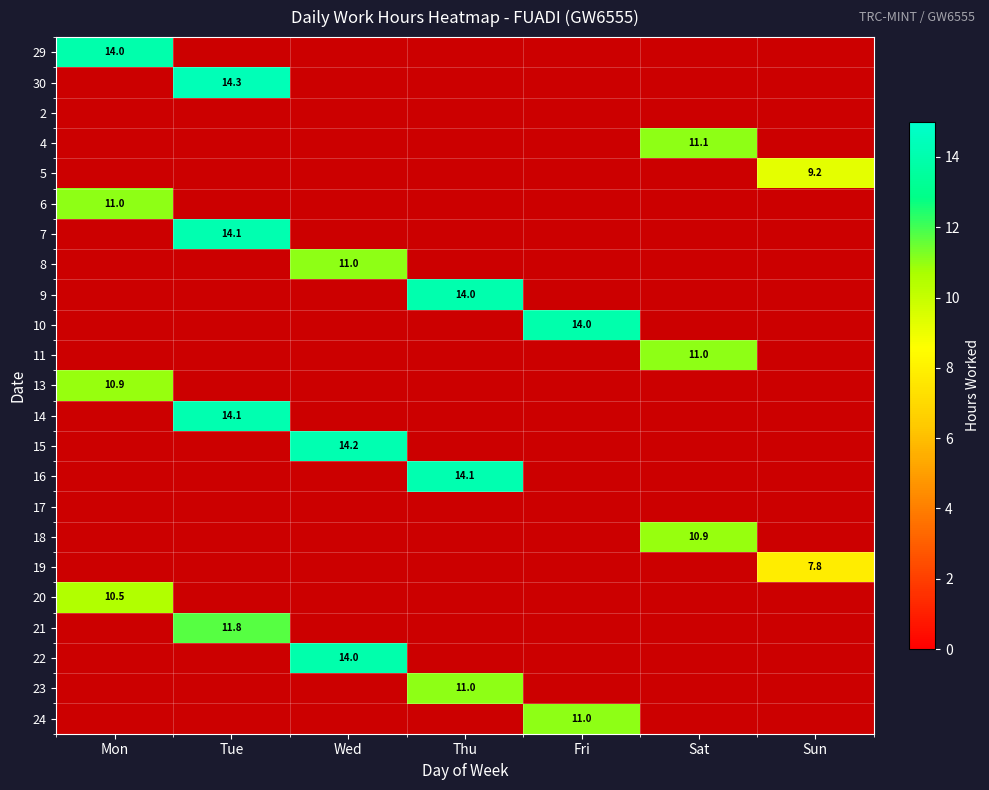

Which label corresponds to the largest value in the chart?

Tue